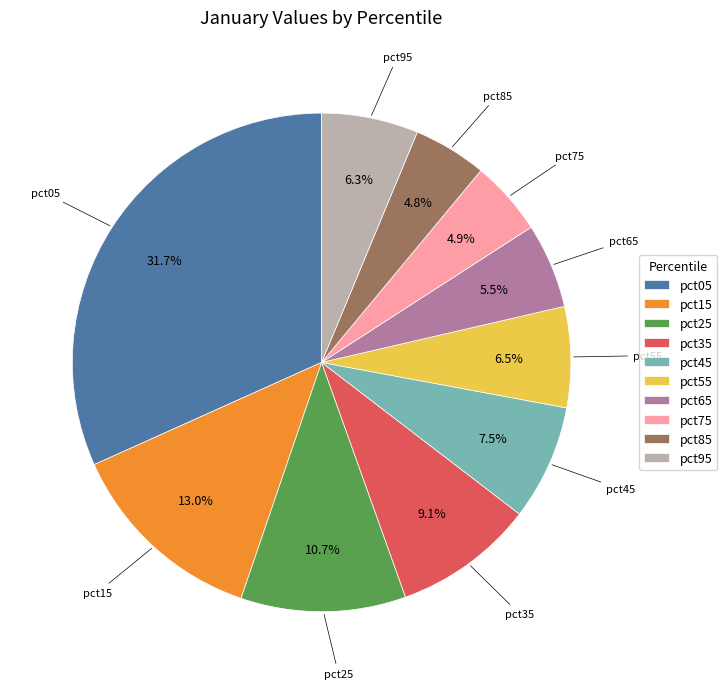

Which has a higher value, pct05 or pct95?

pct05